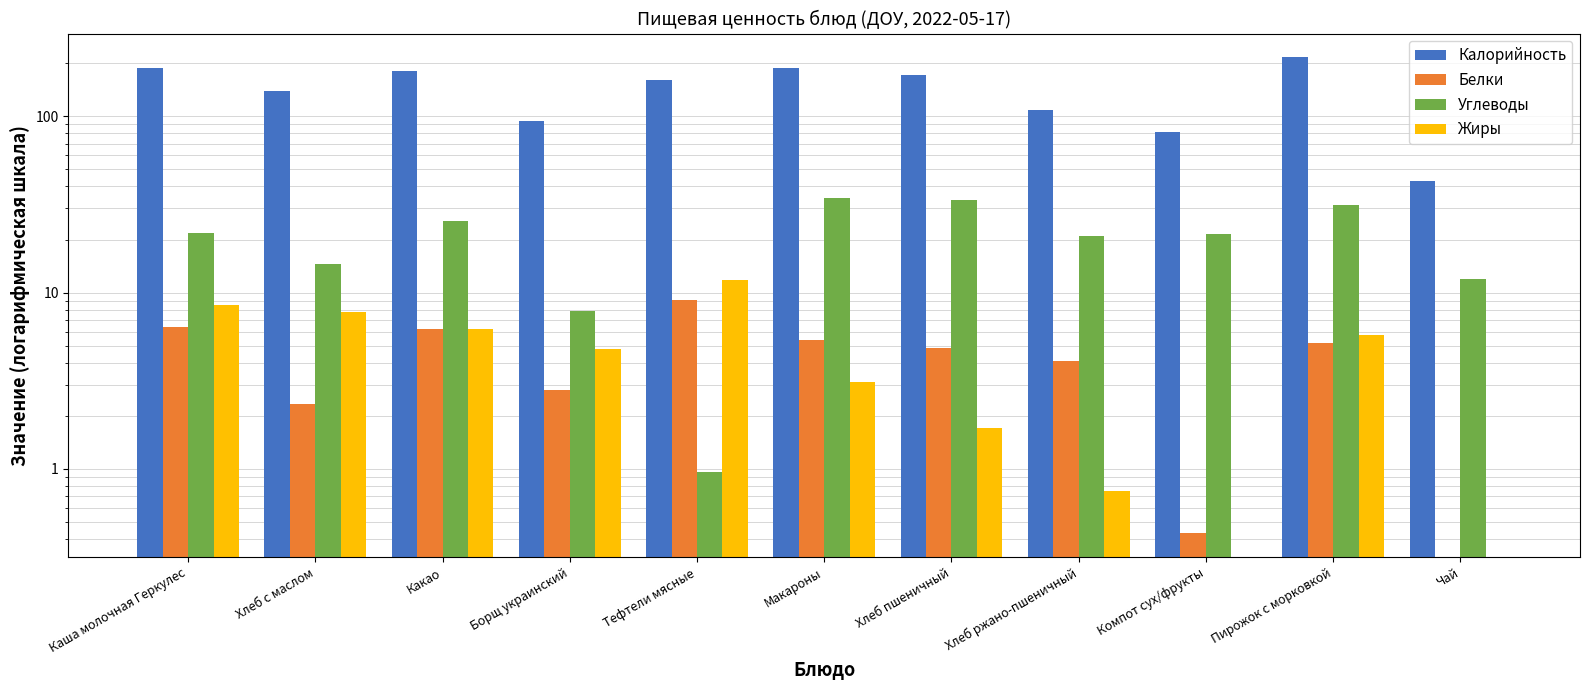

Which series changed the most between Борщ украинский and Хлеб ржано-пшеничный?

Калорийность